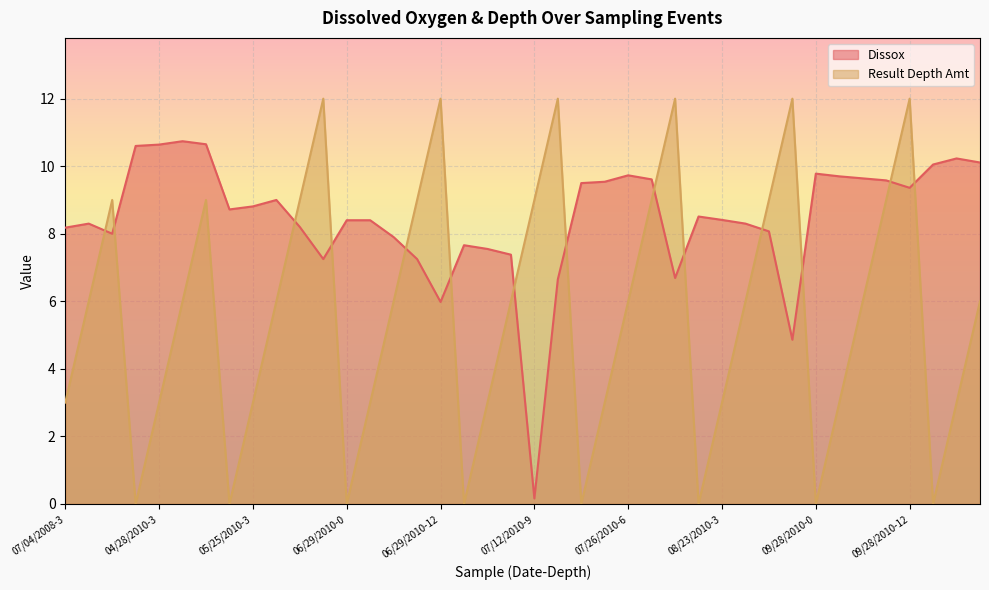

Rank the series by their average value, from lowest to highest.

Result Depth Amt, Dissox